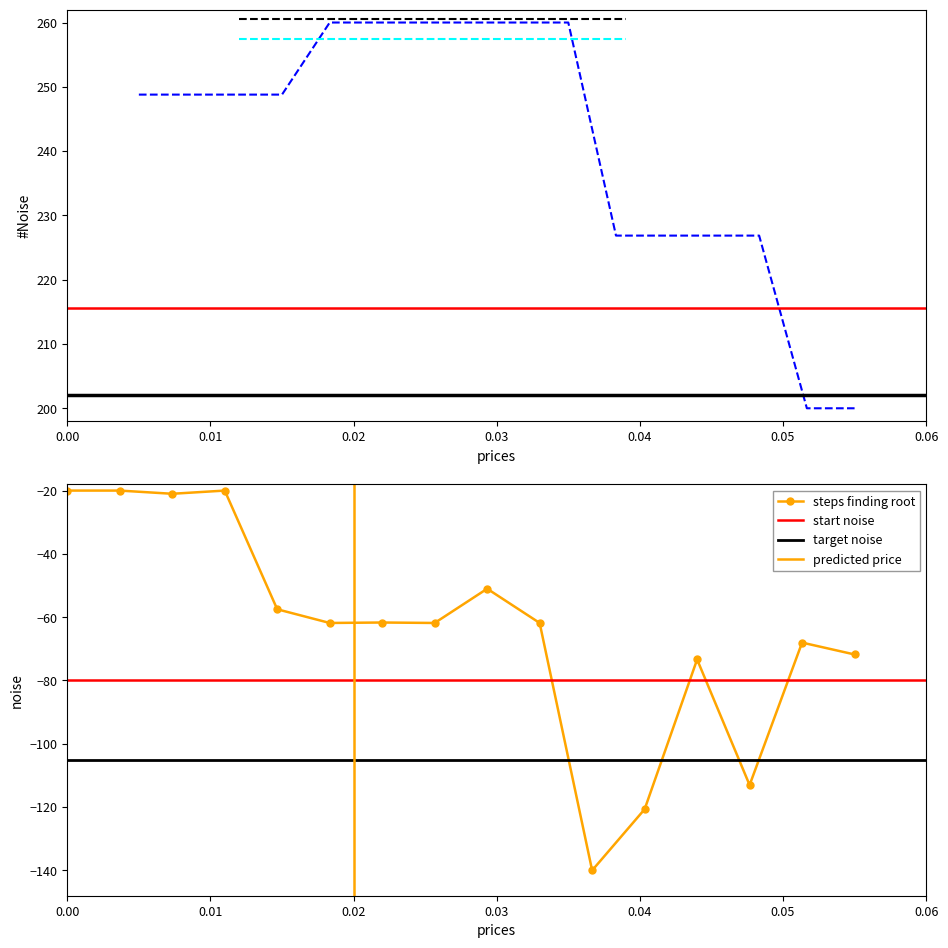

What is the maximum value for steps finding root?

-20.0